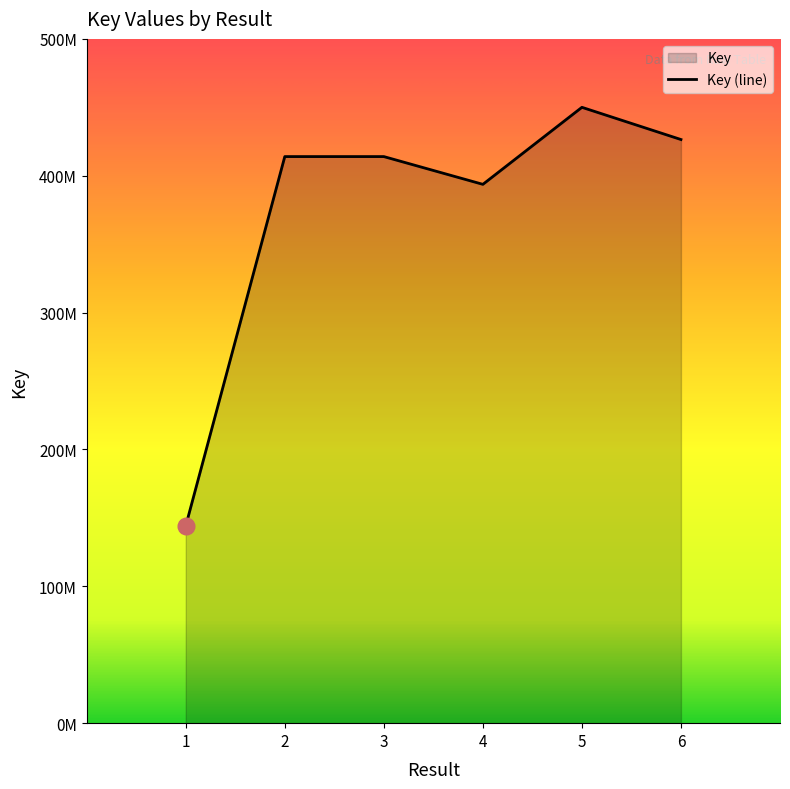

What is the value of the 2nd point from the left?

414003190.6